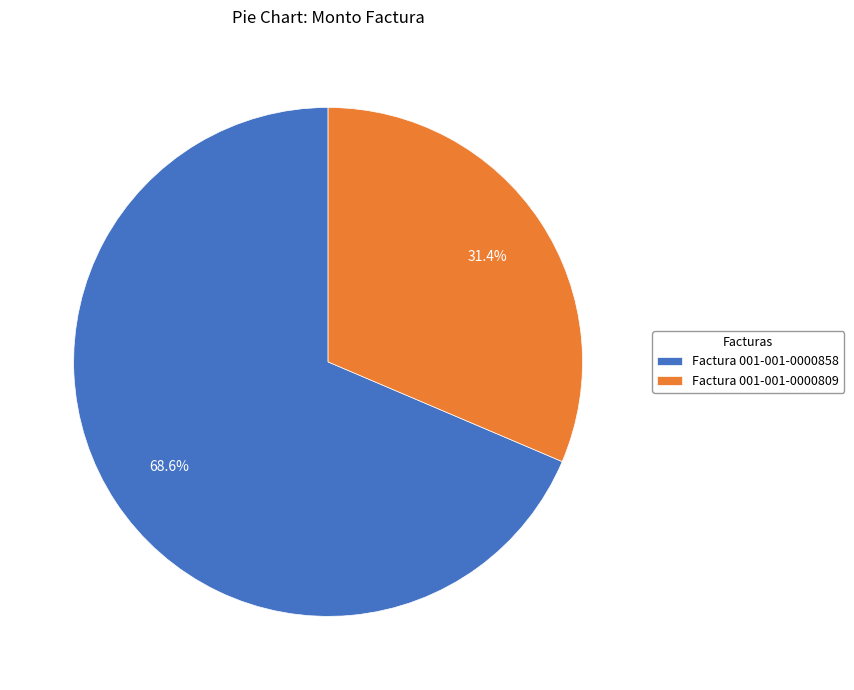

Count the number of slices in the pie.

2